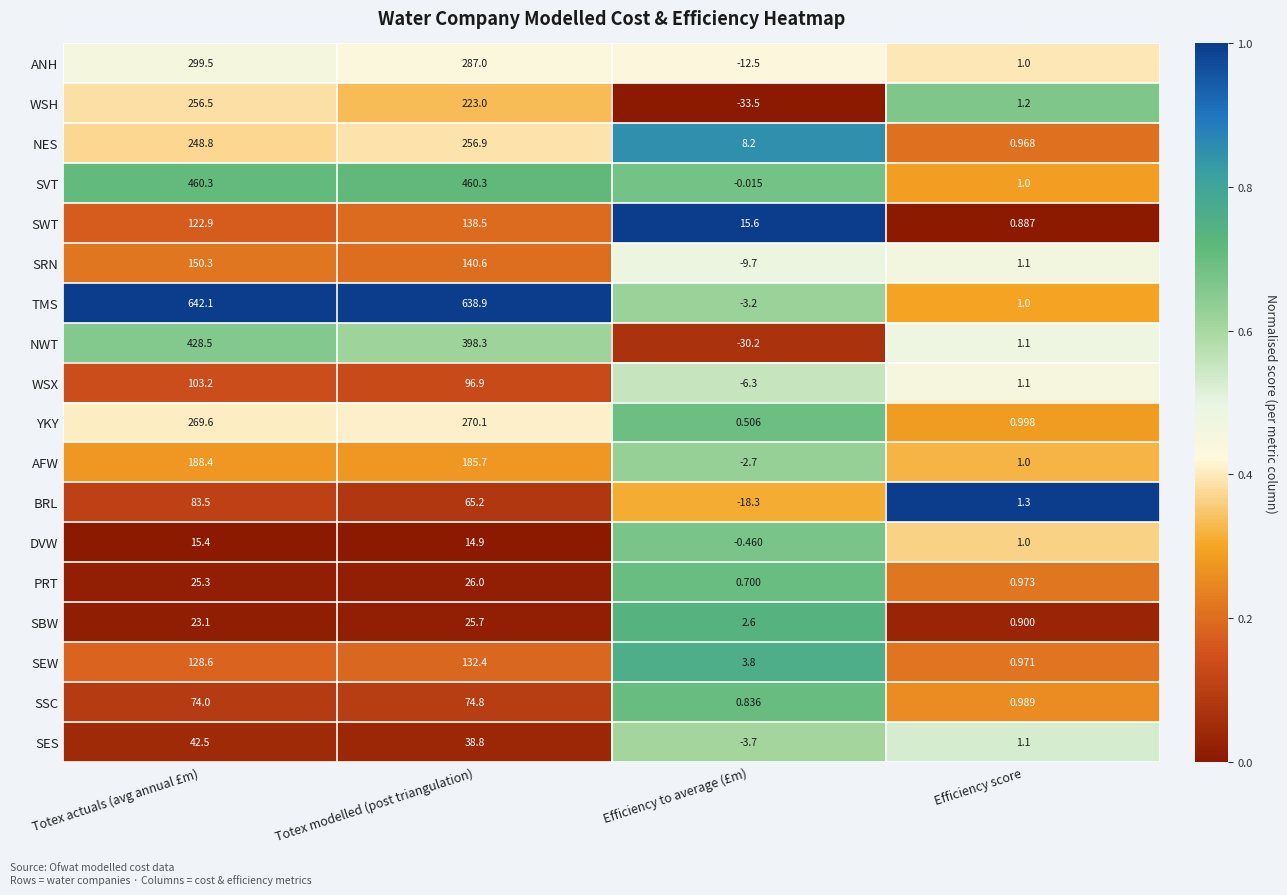

What is the total value across all series at Efficiency score?

18.6